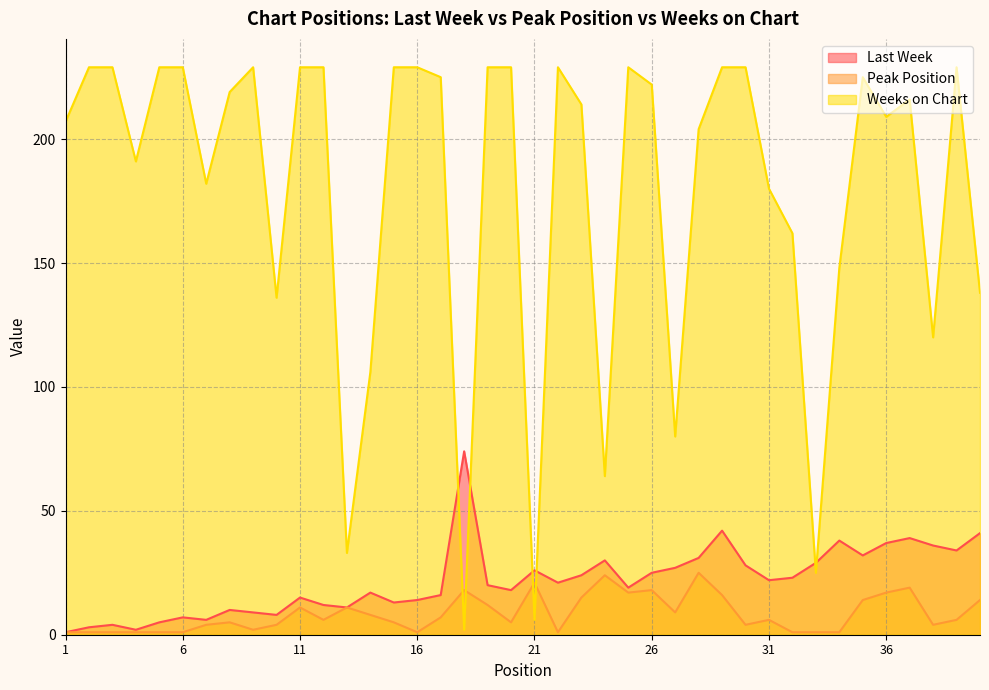

True or false: Weeks on Chart has a value of 225 at 17.

True